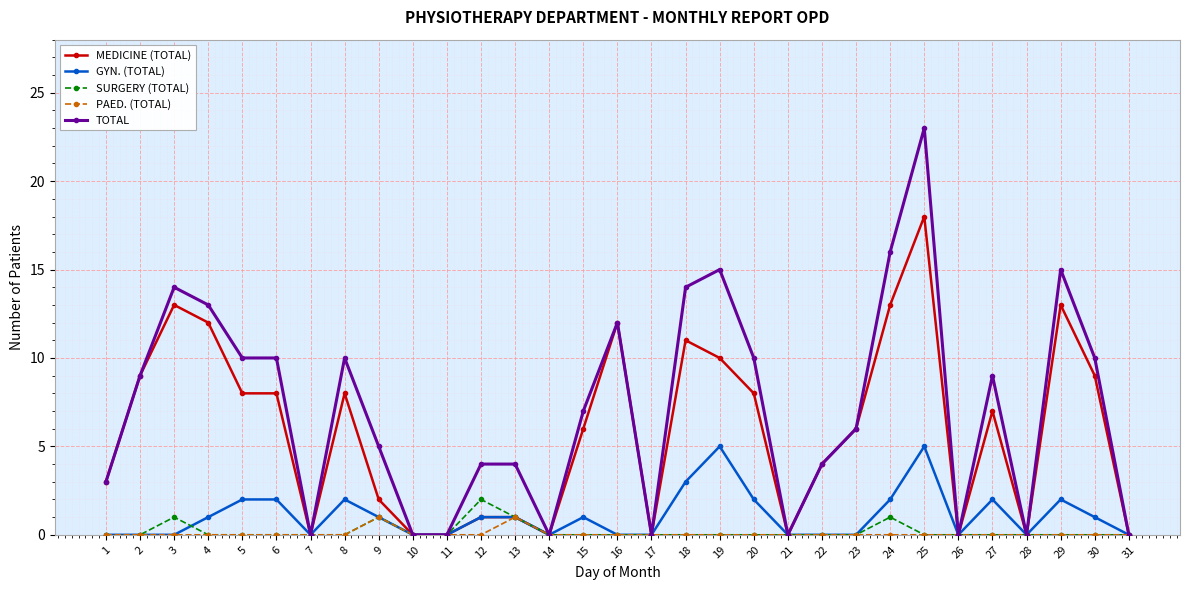

Which series has the largest total across all categories?

TOTAL